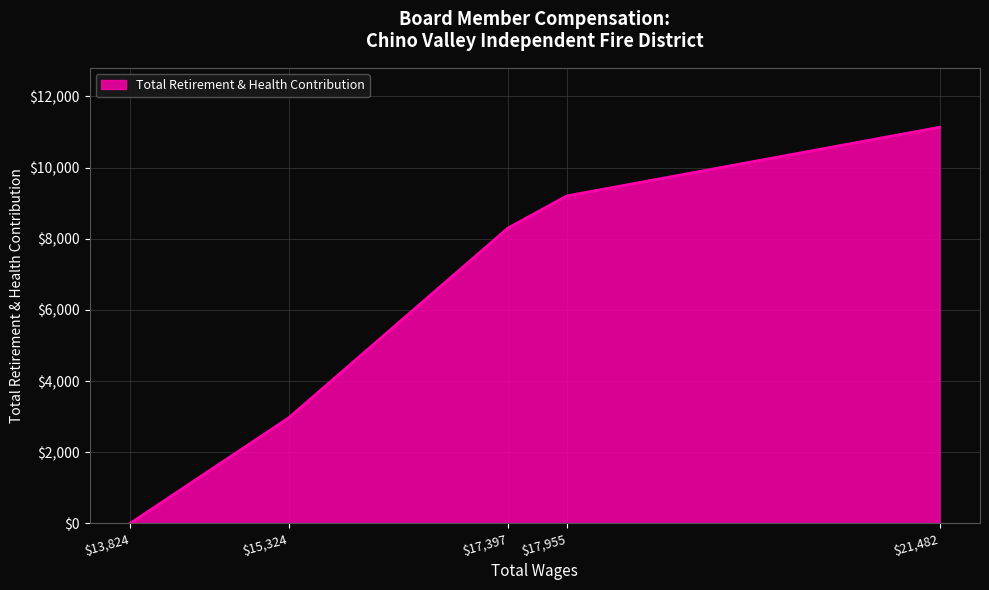

Rank the categories by value from lowest to highest.

$13,824, $15,324, $17,397, $17,955, $21,482